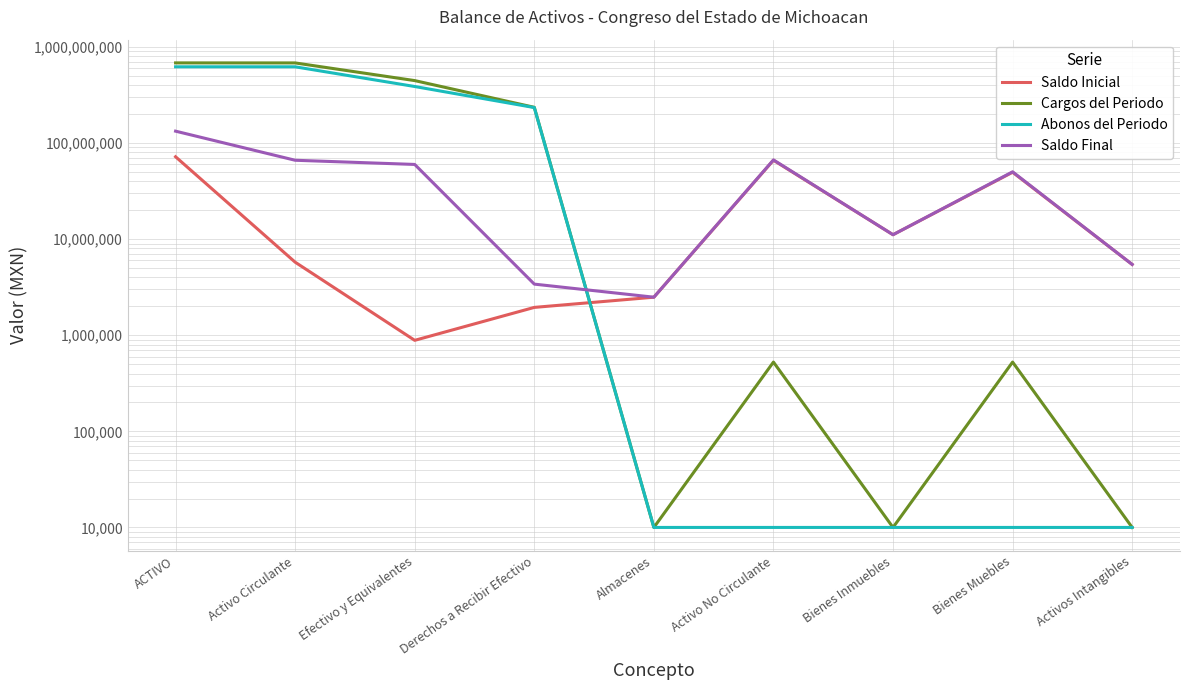

How many lines are shown in the chart?

4